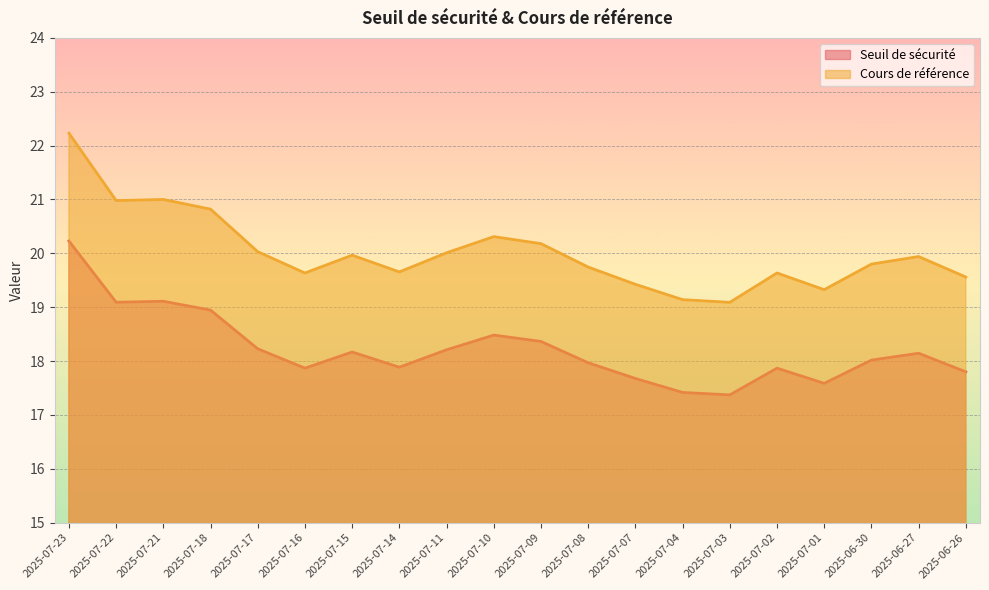

Reading left to right, extract all data points from this chart.

Seuil de sécurité: 2025-07-23=20.2	2025-07-22=19.1	2025-07-21=19.1	2025-07-18=18.9	2025-07-17=18.2	2025-07-16=17.9	2025-07-15=18.2	2025-07-14=17.9	2025-07-11=18.2	2025-07-10=18.5	2025-07-09=18.4	2025-07-08=18.0	2025-07-07=17.7	2025-07-04=17.4	2025-07-03=17.4	2025-07-02=17.9	2025-07-01=17.6	2025-06-30=18.0	2025-06-27=18.1	2025-06-26=17.8
Cours de référence: 2025-07-23=22.2	2025-07-22=21.0	2025-07-21=21.0	2025-07-18=20.8	2025-07-17=20.0	2025-07-16=19.6	2025-07-15=20.0	2025-07-14=19.7	2025-07-11=20.0	2025-07-10=20.3	2025-07-09=20.2	2025-07-08=19.7	2025-07-07=19.4	2025-07-04=19.1	2025-07-03=19.1	2025-07-02=19.6	2025-07-01=19.3	2025-06-30=19.8	2025-06-27=19.9	2025-06-26=19.6